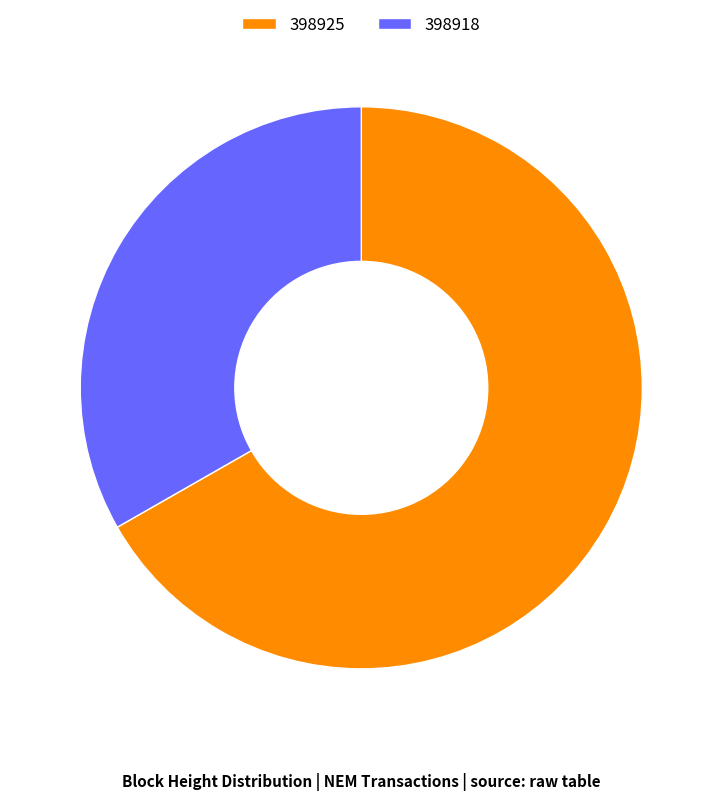

Is 398925 the majority of the pie?

Yes